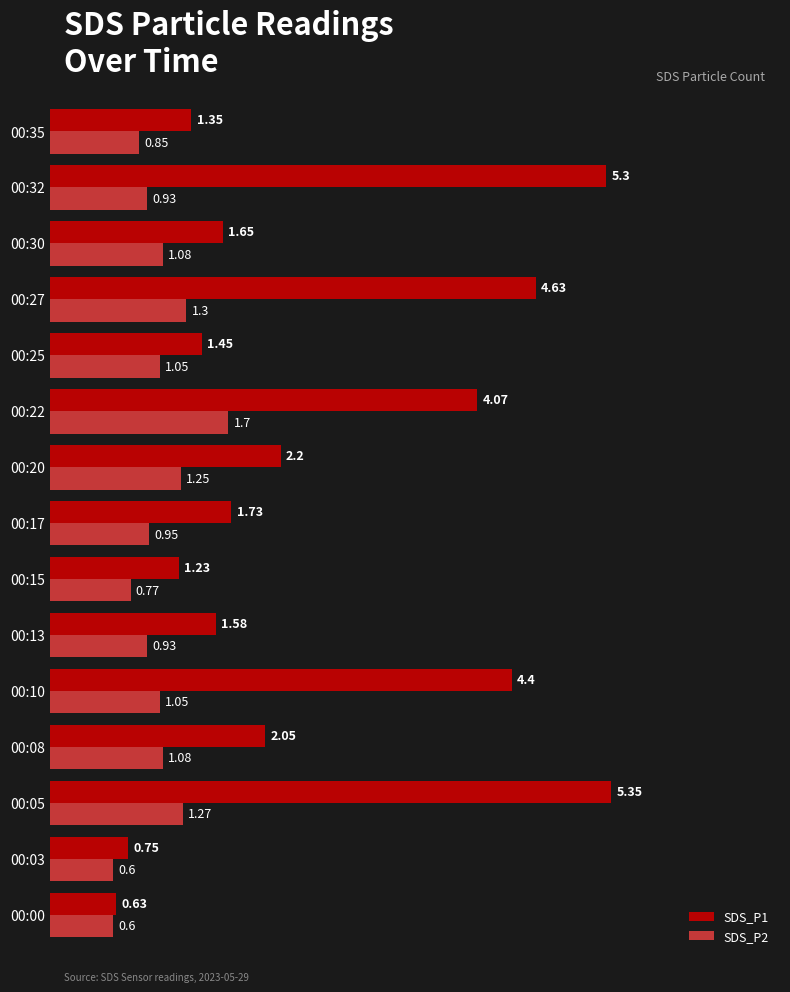

What is the difference between the maximum and minimum values in the SDS_P1 series?

4.7